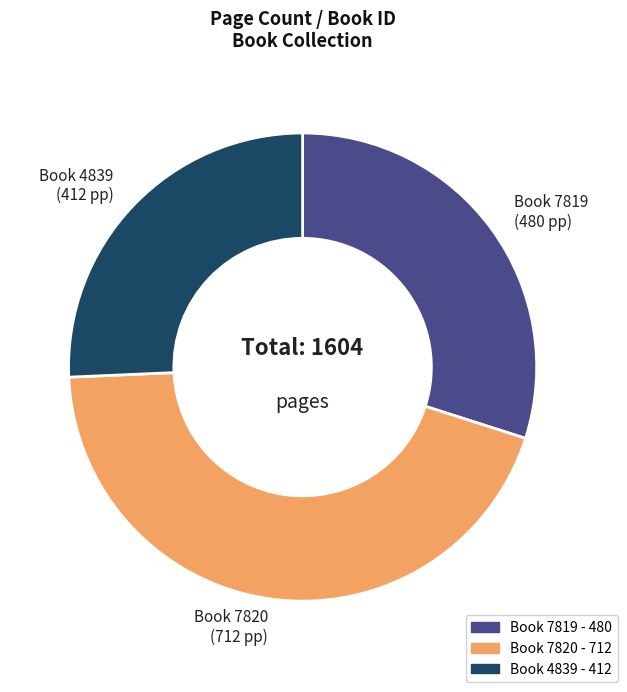

Is there any slice that represents more than half of the pie?

No